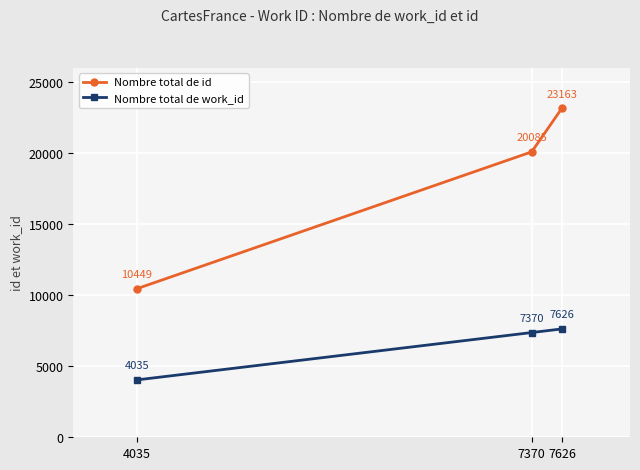

How many categories are shown in the chart?

3